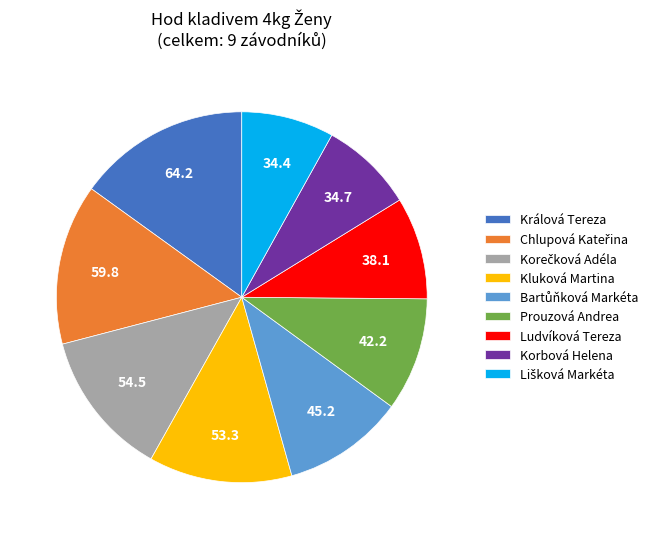

How many segments does this pie chart have?

9